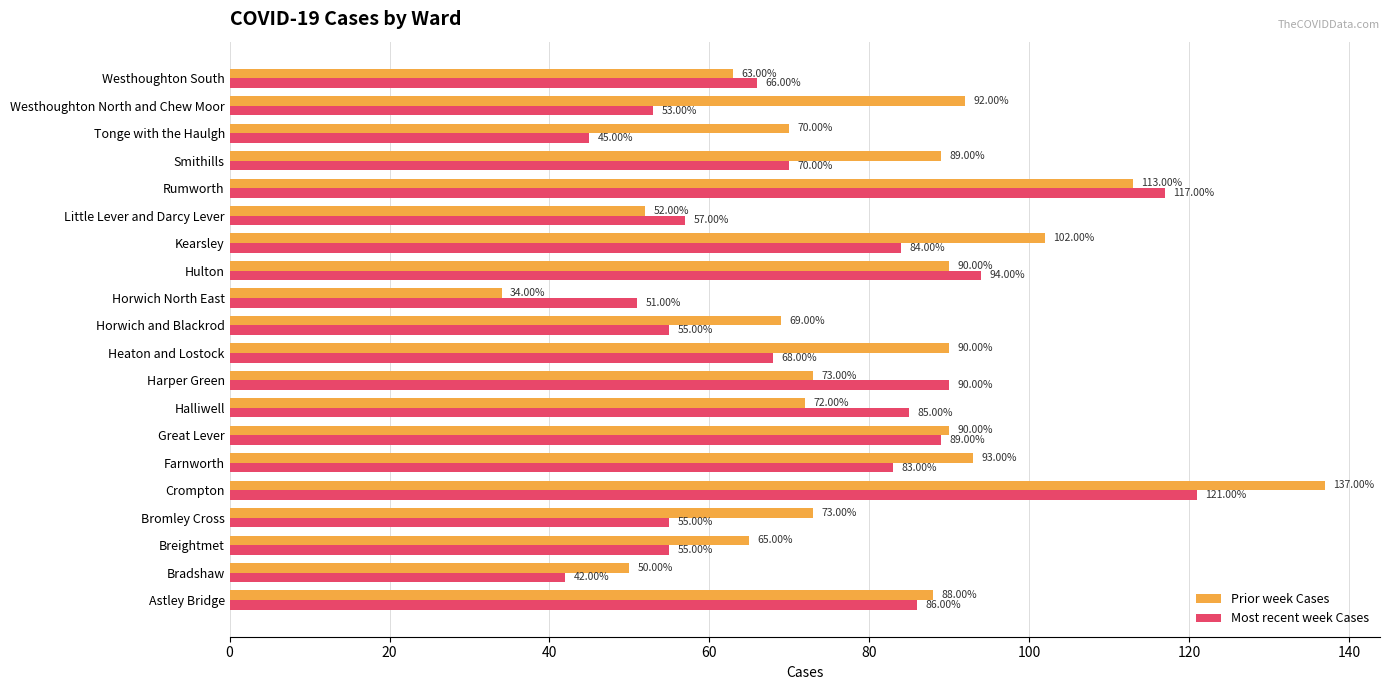

What is the minimum value shown in the chart?

34